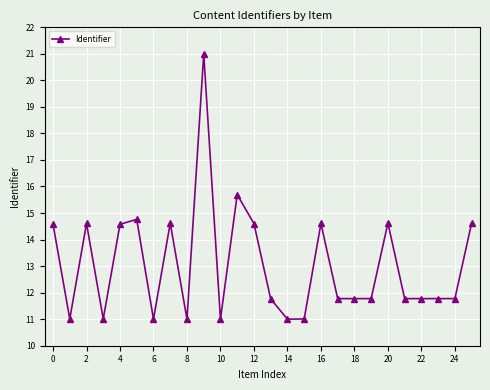

What is the sum of all values?

339.5